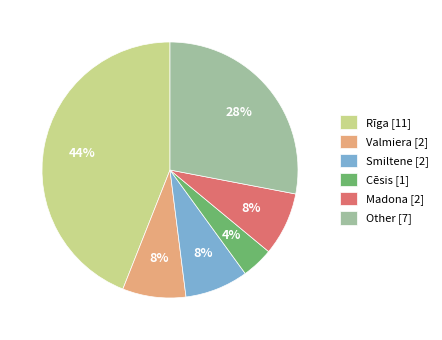

What is the ratio of the value at Cēsis to the value at Madona?

0.5